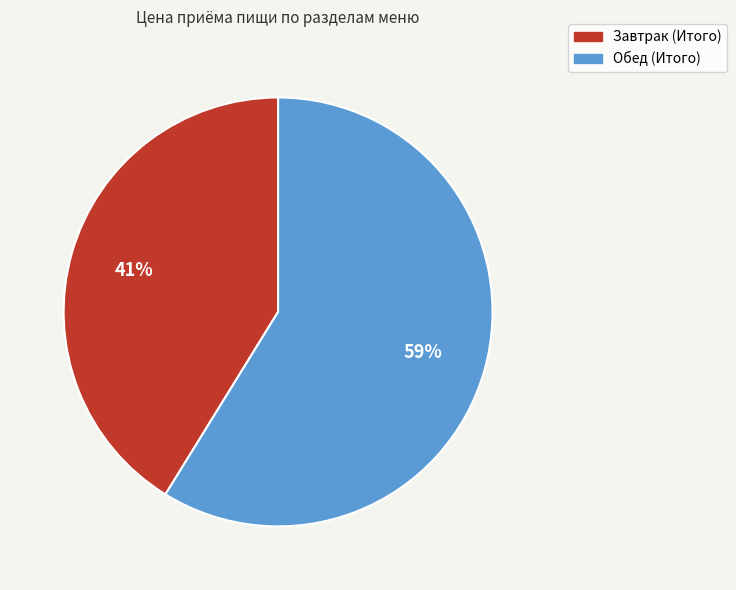

Which slice represents more than half of the pie?

Обед (Итого)